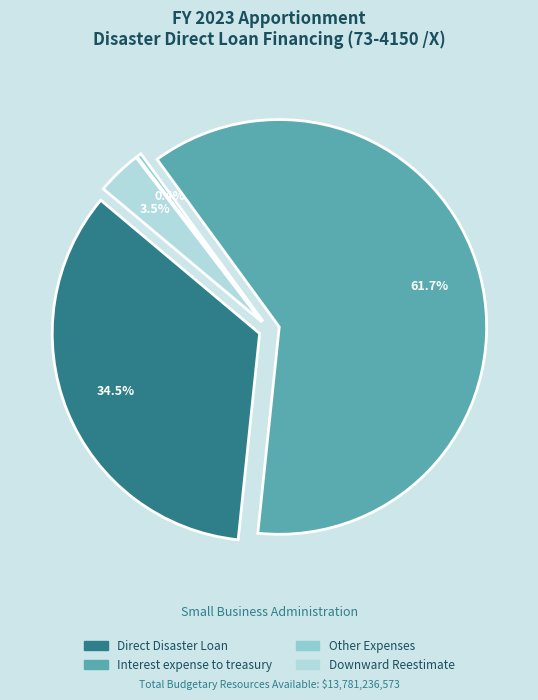

What is the largest slice in the pie chart?

Interest expense to treasury